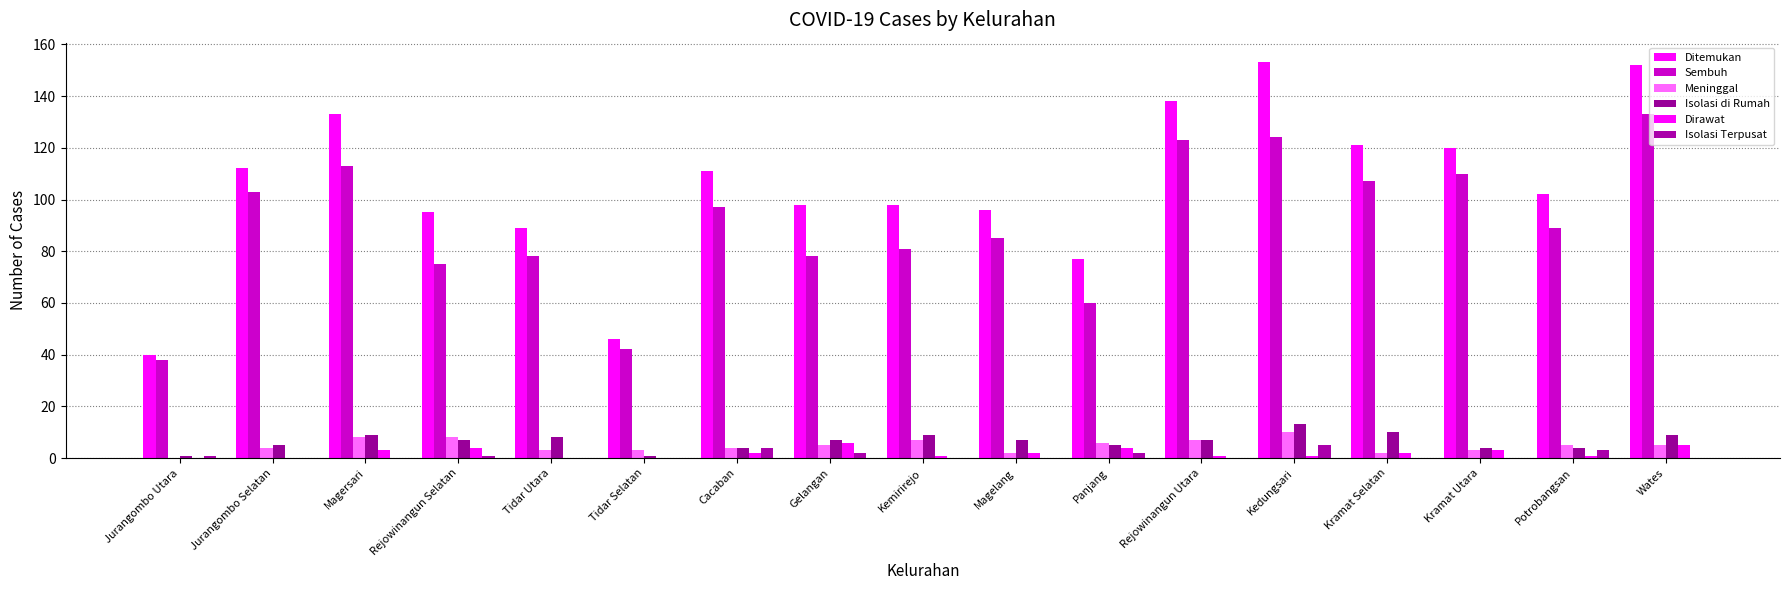

The value of Sembuh at Wates is 219. True or false?

False